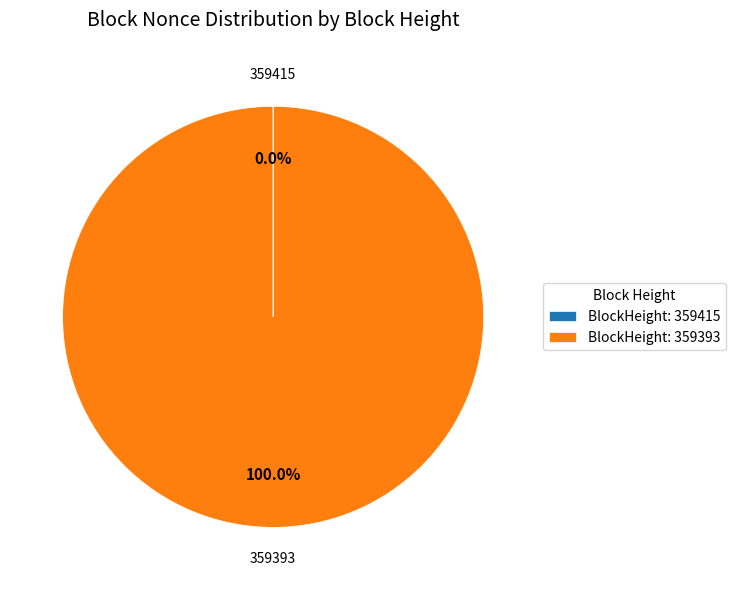

Which category has the biggest portion of the pie?

BlockHeight: 359393